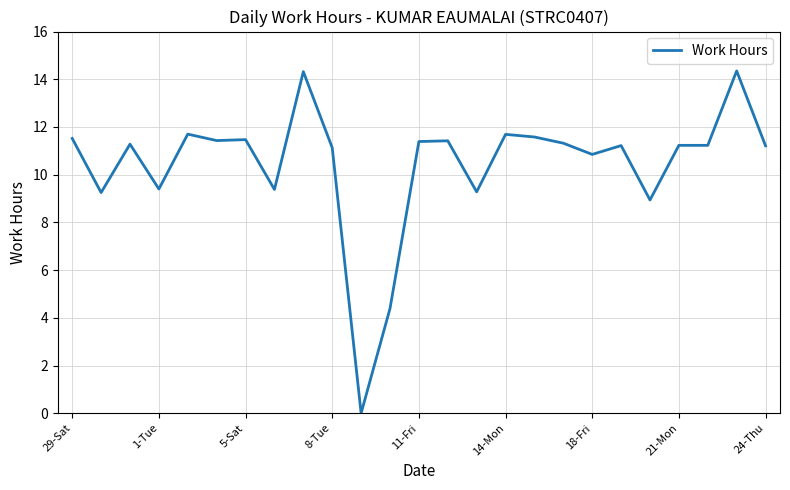

How many points are higher than both their immediate neighbors (excluding endpoints)?

8